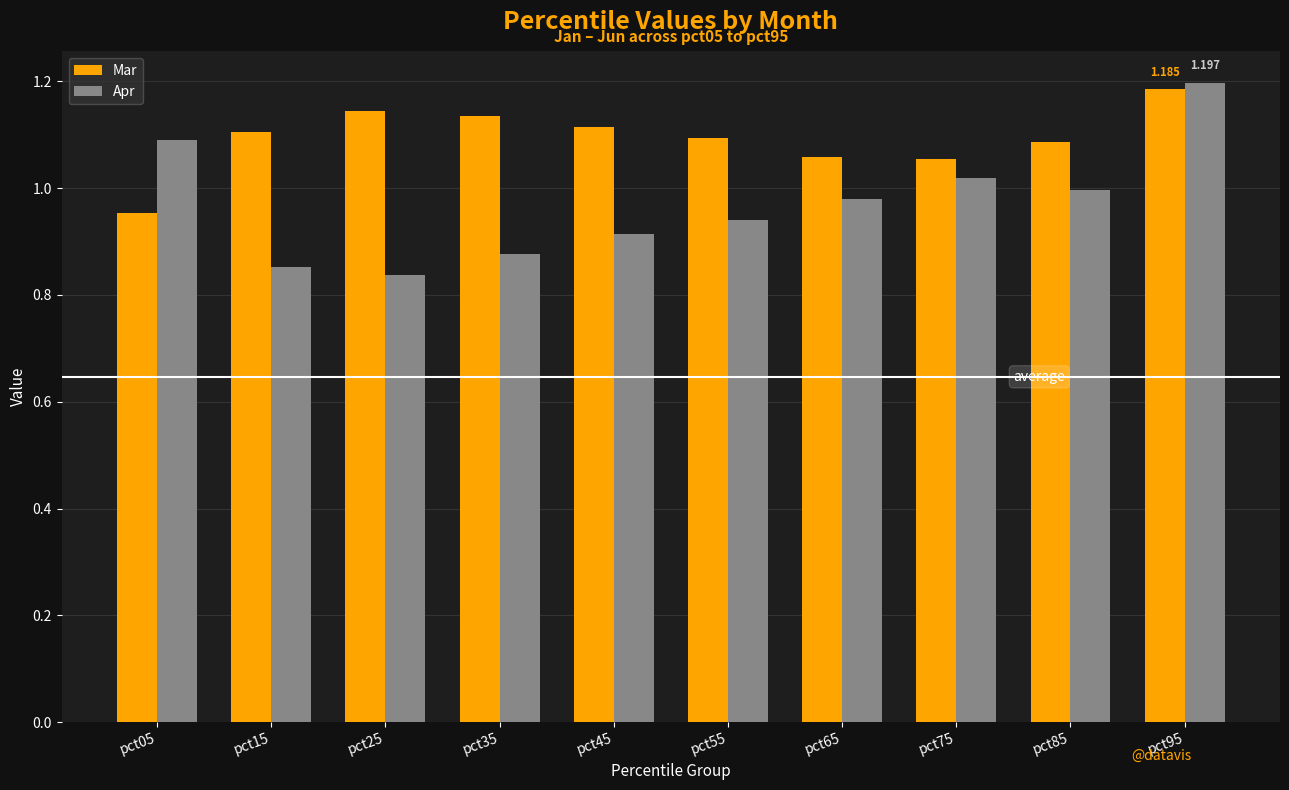

What is the difference between the highest and lowest values at pct65?

0.1